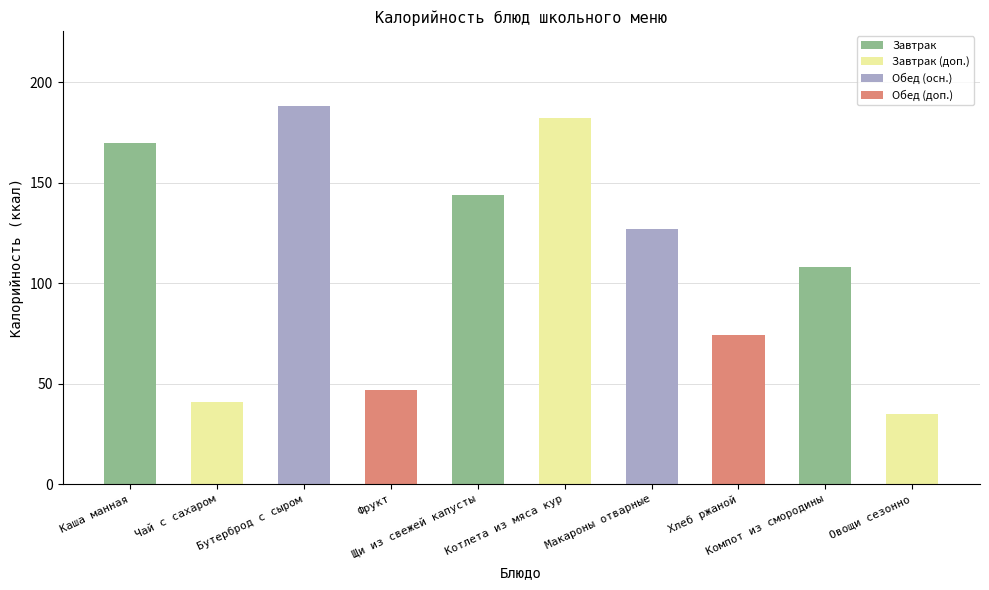

Reading left to right, what are all the values shown in this chart?

170	41	188	47	144	182	127	74	108	35